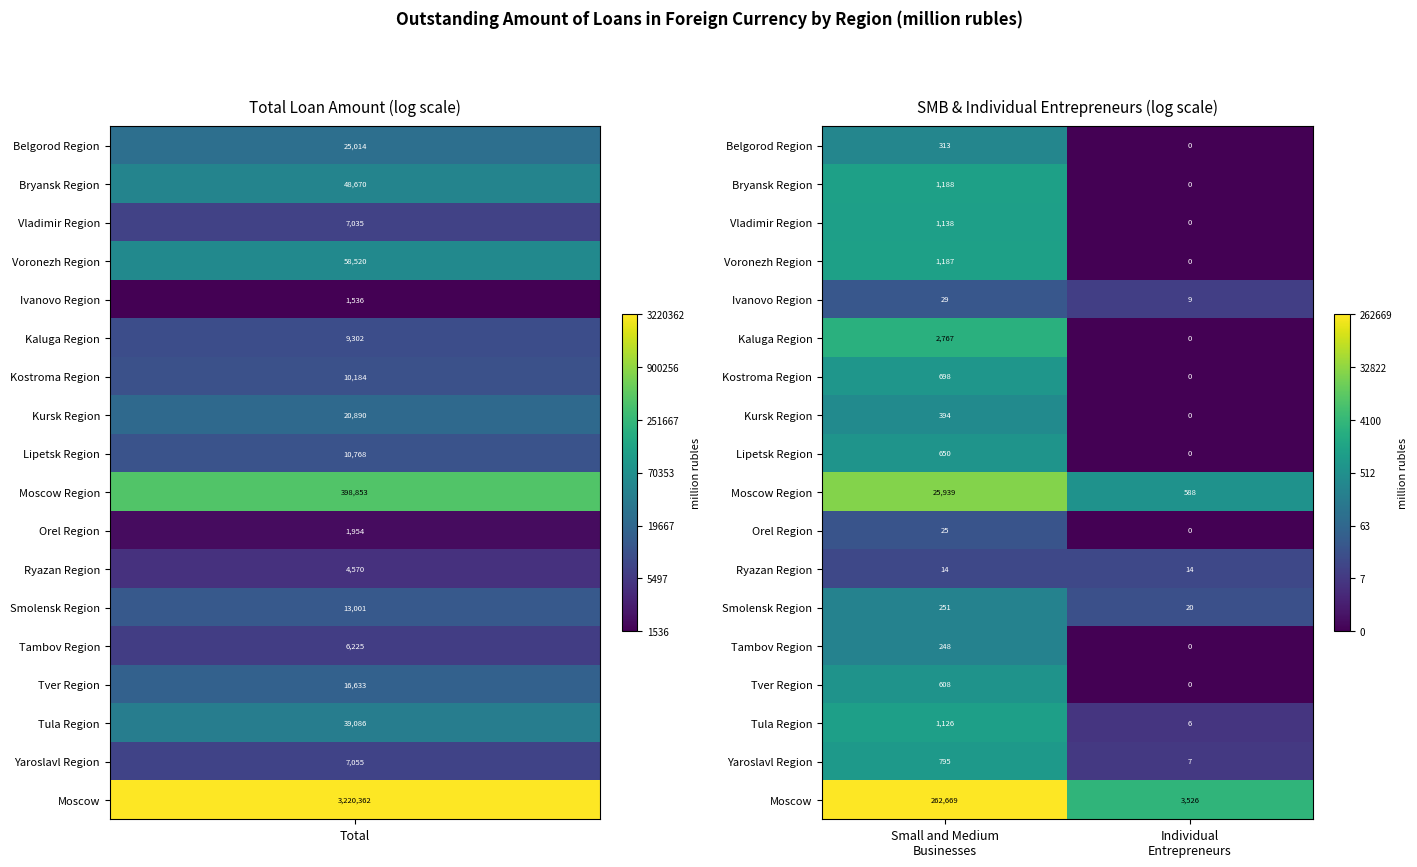

At which category is the sum across all series the highest?

Small and Medium
Businesses